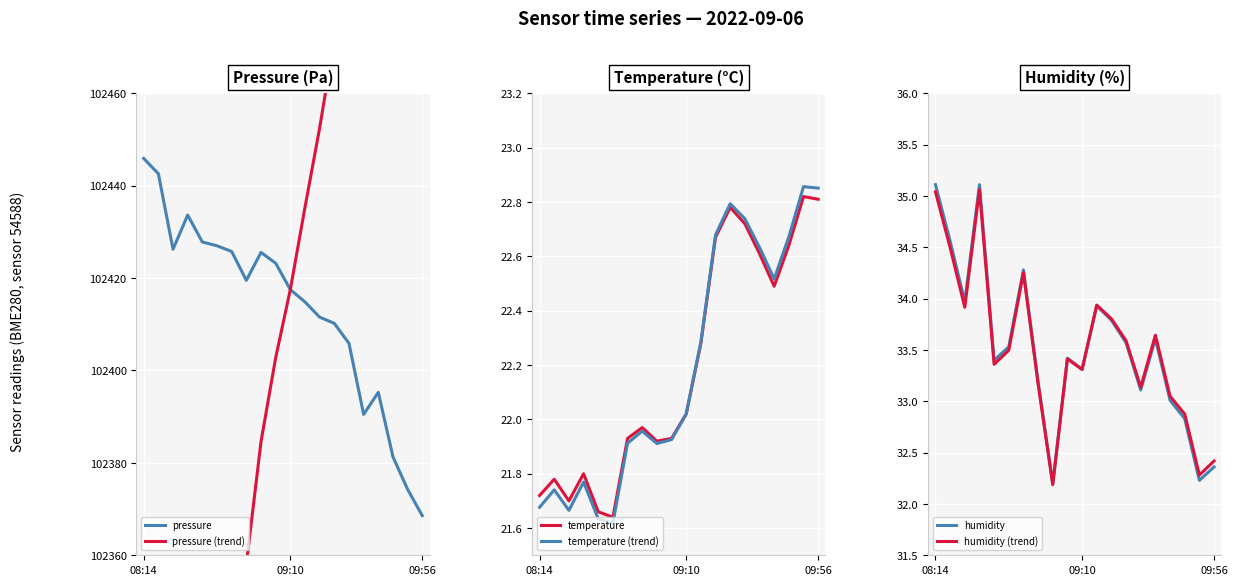

True or false: pressure and temperature intersect in this chart.

False